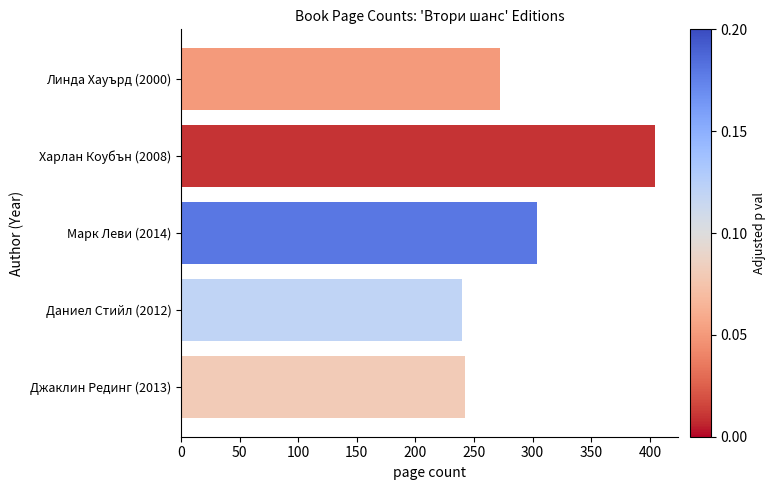

What is the difference between the maximum and minimum values?

164